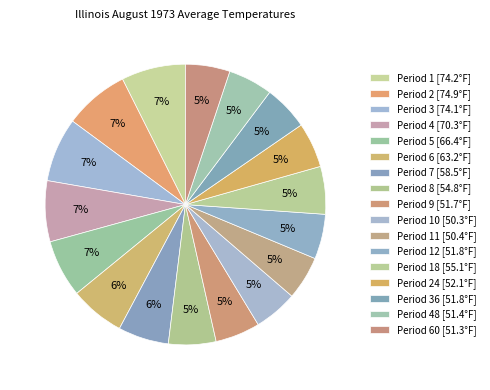

Does any single category account for the majority?

No